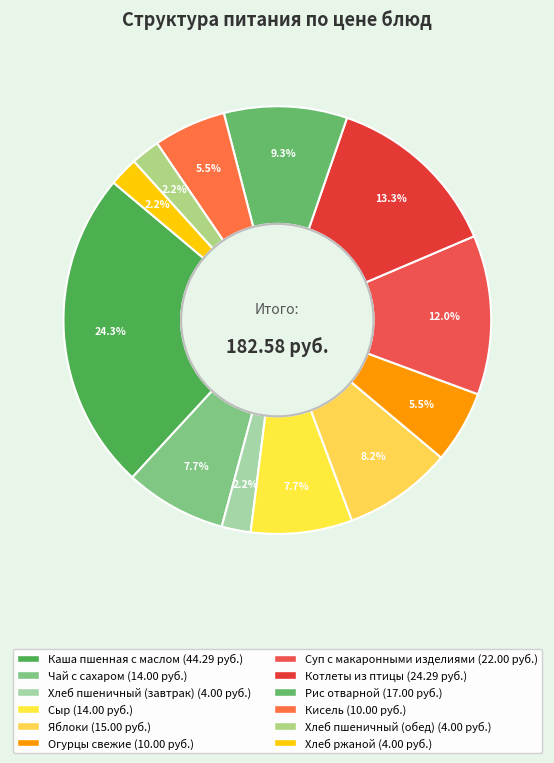

Is Хлеб пшеничный (завтрак) the majority of the pie?

No